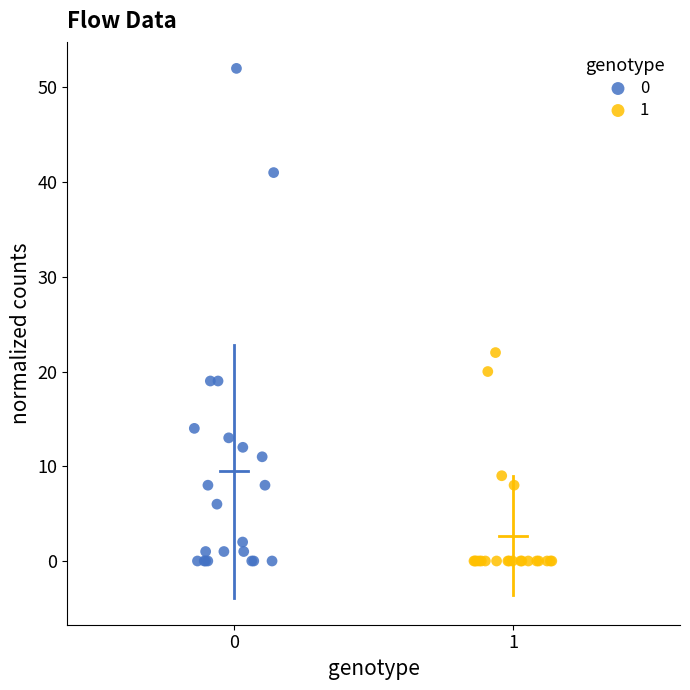

What are all the series names shown in the legend?

0, 1